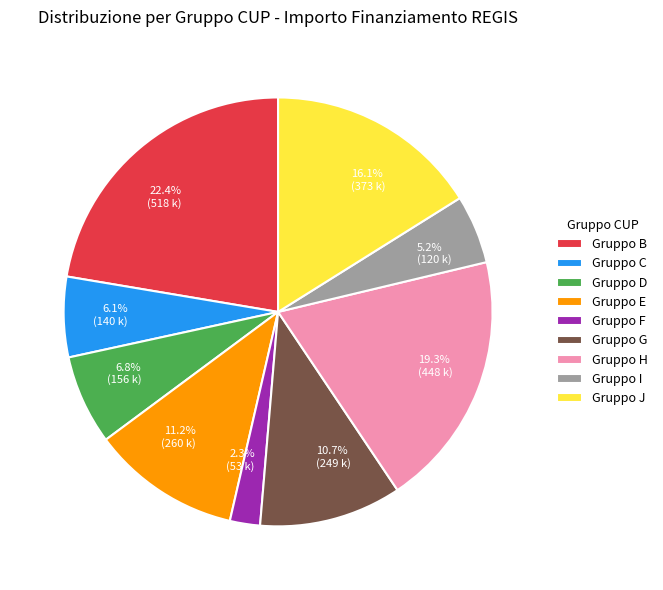

Is there a majority slice in this chart?

No